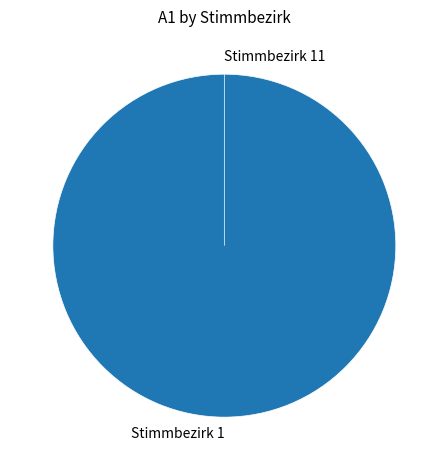

What is the change in value from Stimmbezirk 1 to Stimmbezirk 11?

-458